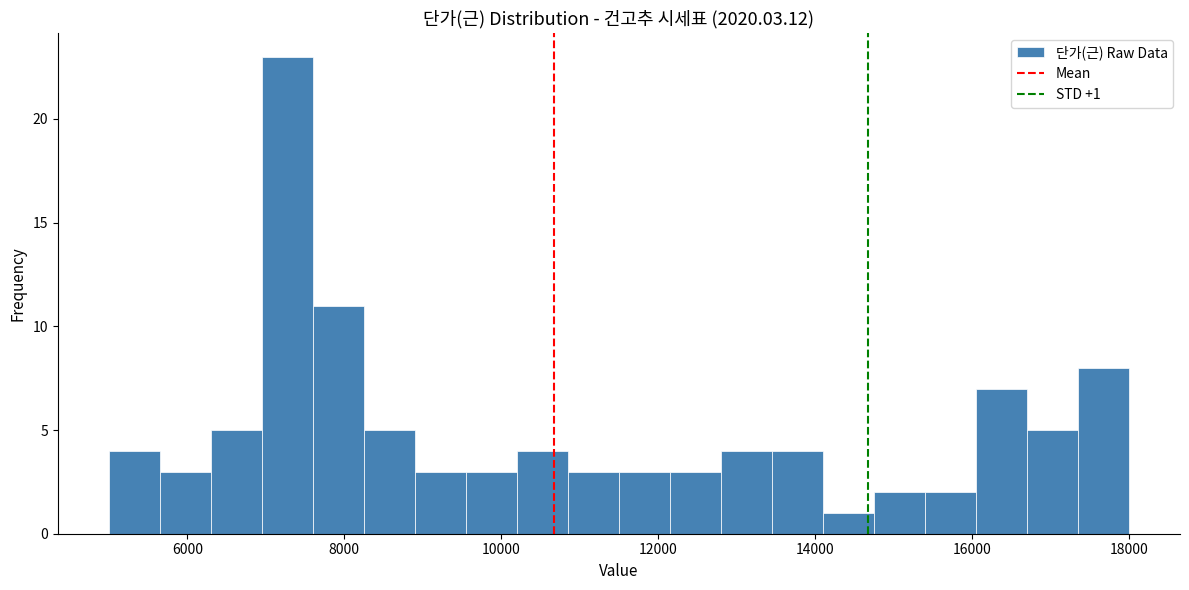

Read against the x-axis, roughly where is the centre of the tallest bar?

7200